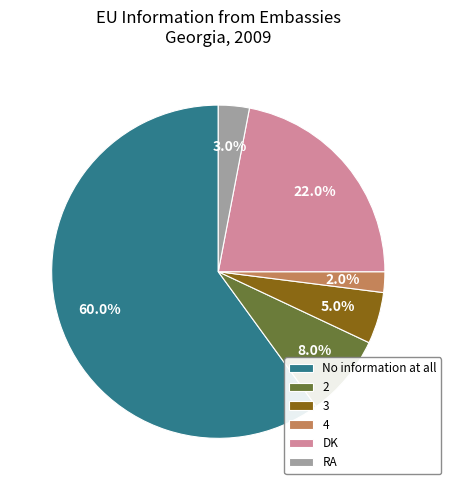

Rank the categories by value from lowest to highest.

4, RA, 3, 2, DK, No information at all